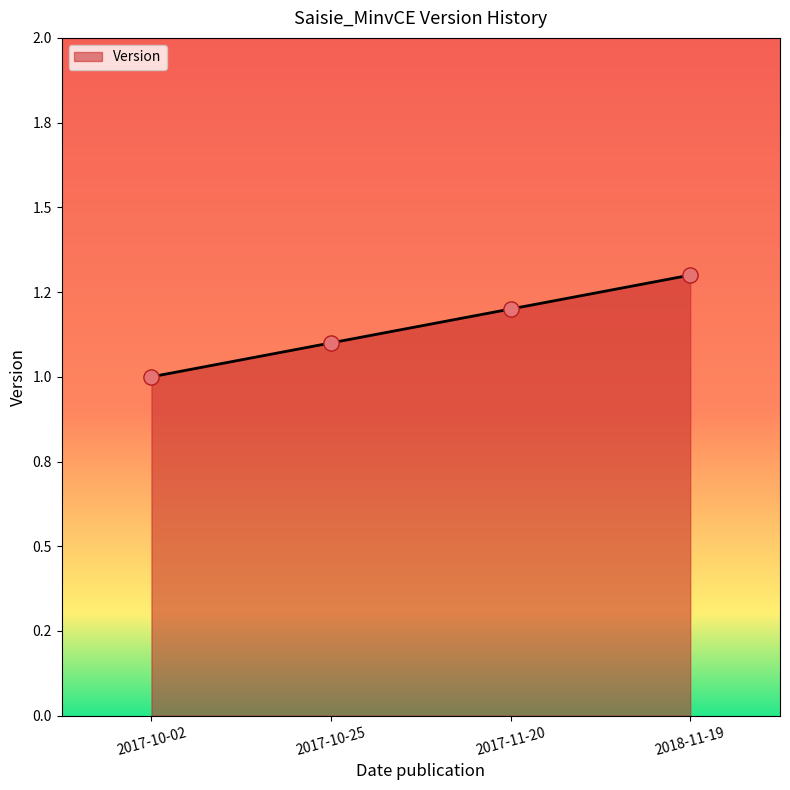

Approximately how many times larger is the value at 2017-10-02 compared to 2017-10-25?

0.9